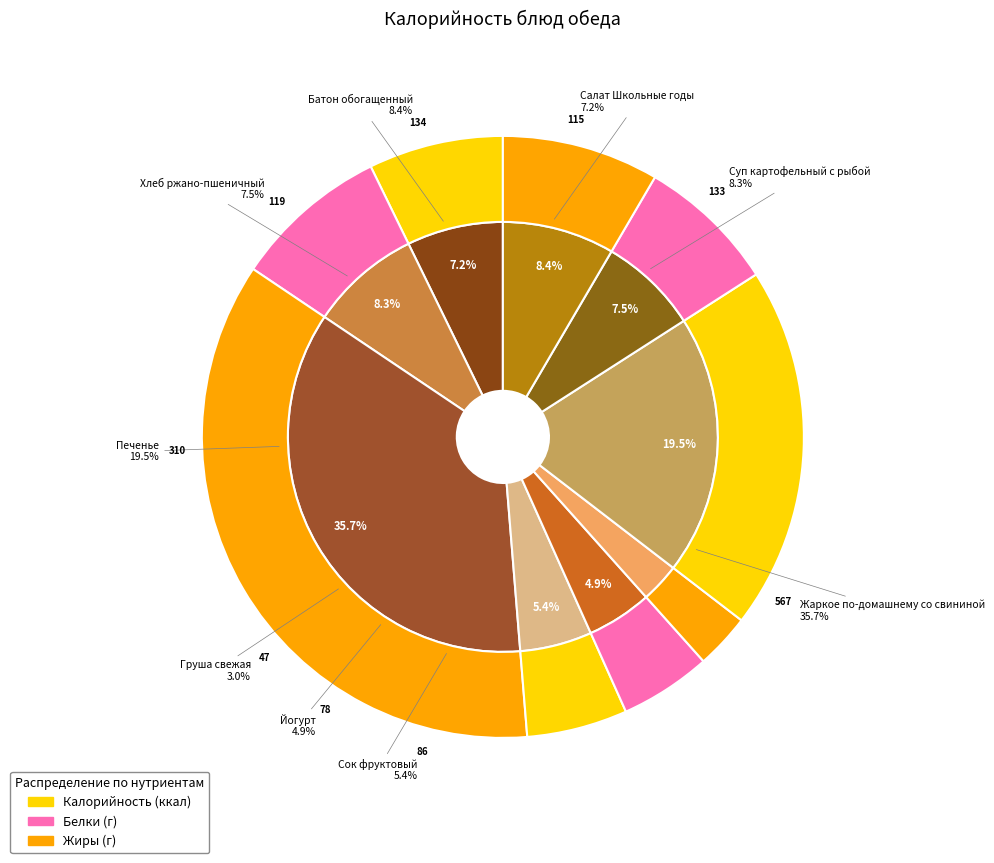

To the nearest percent, what is the combined percentage of Сок фруктовый and Груша свежая?

8%